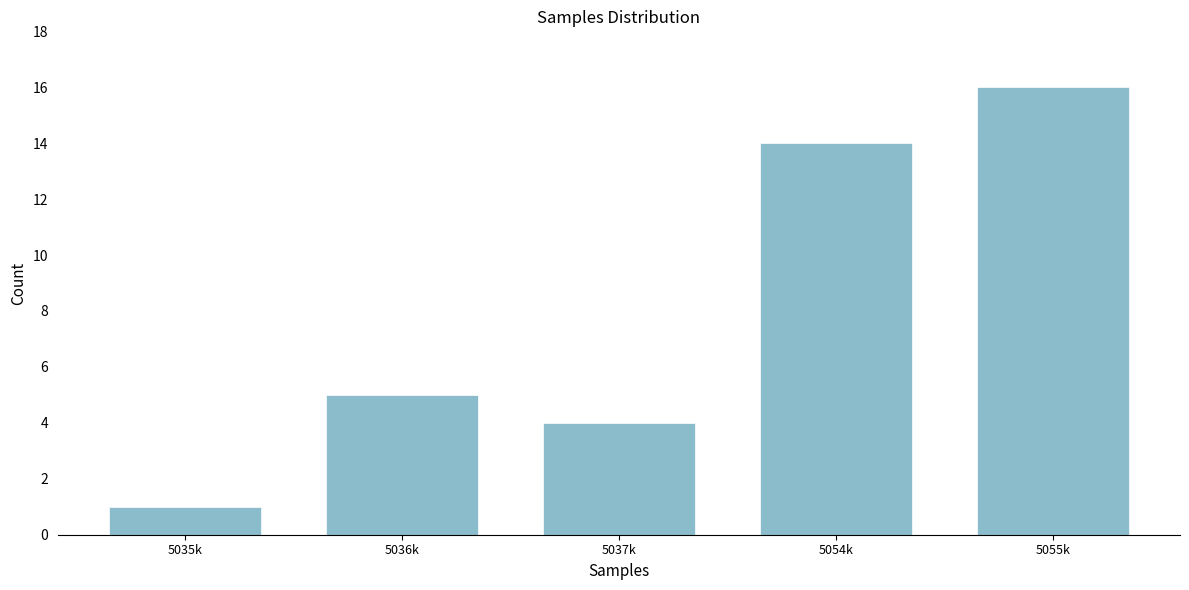

Reading left to right, what are all the values shown in this chart?

5035k=1	5036k=5	5037k=4	5054k=14	5055k=16